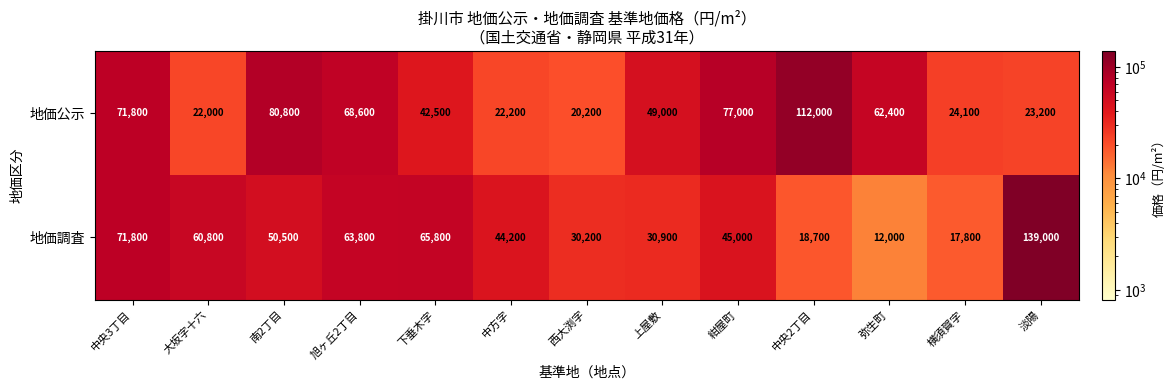

At how many categories does at least one series exceed 65755?

7